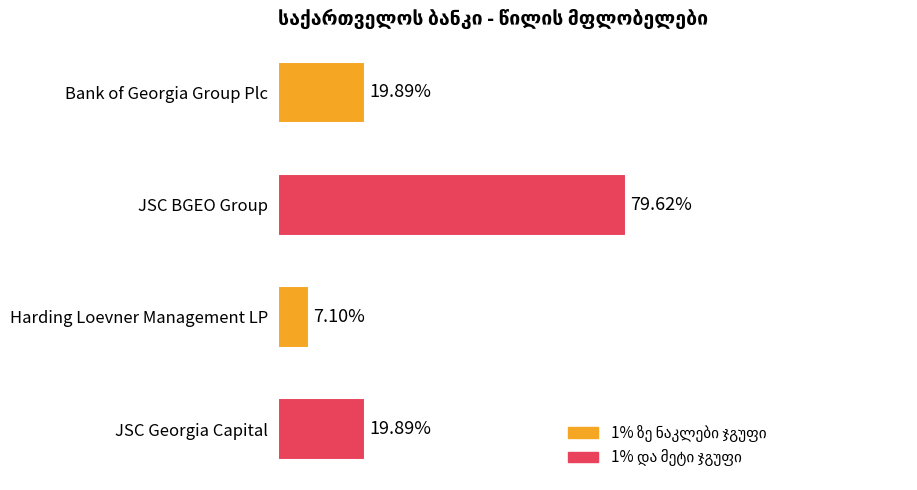

What is the sum of all values?

1.3